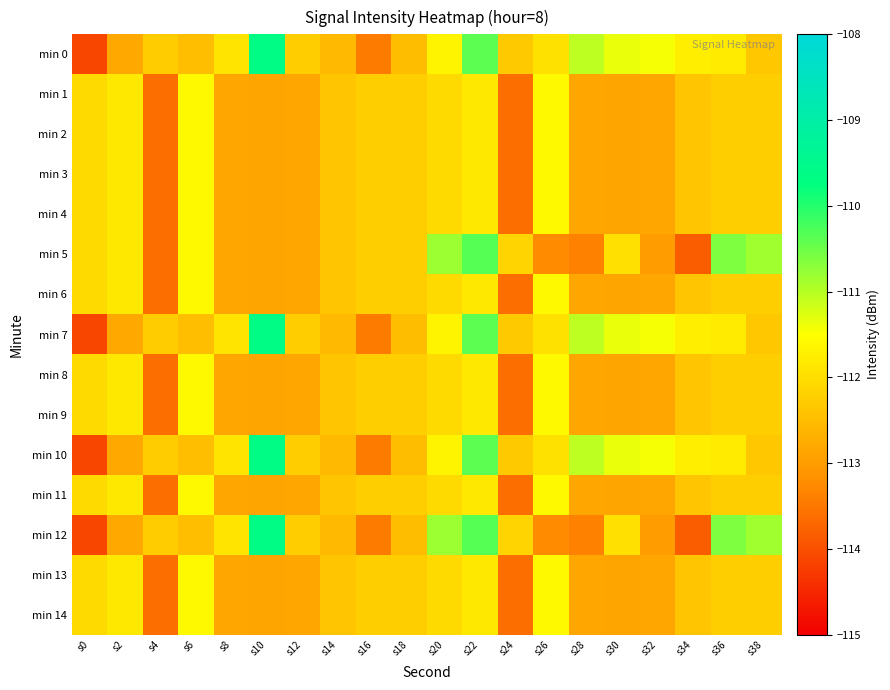

Reading right to left, transcribe all the data shown in this chart.

min 0: s38=-112.3	s36=-111.8	s34=-111.8	s32=-111.4	s30=-111.4	s28=-111.0	s26=-111.9	s24=-112.3	s22=-110.4	s20=-111.7	s18=-112.5	s16=-113.4	s14=-112.6	s12=-112.3	s10=-109.6	s8=-111.9	s6=-112.5	s4=-112.3	s2=-112.8	s0=-114.1
min 1: s38=-112.2	s36=-112.2	s34=-112.4	s32=-112.8	s30=-112.9	s28=-112.9	s26=-111.6	s24=-113.6	s22=-111.8	s20=-112.1	s18=-112.2	s16=-112.2	s14=-112.4	s12=-112.8	s10=-112.9	s8=-112.9	s6=-111.6	s4=-113.6	s2=-111.8	s0=-112.1
min 2: s38=-112.2	s36=-112.2	s34=-112.4	s32=-112.8	s30=-112.9	s28=-112.9	s26=-111.6	s24=-113.6	s22=-111.8	s20=-112.1	s18=-112.2	s16=-112.2	s14=-112.4	s12=-112.8	s10=-112.9	s8=-112.9	s6=-111.6	s4=-113.6	s2=-111.8	s0=-112.1
min 3: s38=-112.2	s36=-112.2	s34=-112.4	s32=-112.8	s30=-112.9	s28=-112.9	s26=-111.6	s24=-113.6	s22=-111.8	s20=-112.1	s18=-112.2	s16=-112.2	s14=-112.4	s12=-112.8	s10=-112.9	s8=-112.9	s6=-111.6	s4=-113.6	s2=-111.8	s0=-112.1
min 4: s38=-112.2	s36=-112.2	s34=-112.4	s32=-112.8	s30=-112.9	s28=-112.9	s26=-111.6	s24=-113.6	s22=-111.8	s20=-112.1	s18=-112.2	s16=-112.2	s14=-112.4	s12=-112.8	s10=-112.9	s8=-112.9	s6=-111.6	s4=-113.6	s2=-111.8	s0=-112.1
min 5: s38=-110.8	s36=-110.6	s34=-113.8	s32=-113.0	s30=-112.0	s28=-113.4	s26=-113.3	s24=-112.2	s22=-110.3	s20=-110.8	s18=-112.2	s16=-112.2	s14=-112.4	s12=-112.8	s10=-112.9	s8=-112.9	s6=-111.6	s4=-113.6	s2=-111.8	s0=-112.1
min 6: s38=-112.2	s36=-112.2	s34=-112.4	s32=-112.8	s30=-112.9	s28=-112.9	s26=-111.6	s24=-113.6	s22=-111.8	s20=-112.1	s18=-112.2	s16=-112.2	s14=-112.4	s12=-112.8	s10=-112.9	s8=-112.9	s6=-111.6	s4=-113.6	s2=-111.8	s0=-112.1
min 7: s38=-112.3	s36=-111.8	s34=-111.8	s32=-111.4	s30=-111.4	s28=-111.0	s26=-111.9	s24=-112.3	s22=-110.4	s20=-111.7	s18=-112.5	s16=-113.4	s14=-112.6	s12=-112.3	s10=-109.6	s8=-111.9	s6=-112.5	s4=-112.3	s2=-112.8	s0=-114.1
min 8: s38=-112.2	s36=-112.2	s34=-112.4	s32=-112.8	s30=-112.9	s28=-112.9	s26=-111.6	s24=-113.6	s22=-111.8	s20=-112.1	s18=-112.2	s16=-112.2	s14=-112.4	s12=-112.8	s10=-112.9	s8=-112.9	s6=-111.6	s4=-113.6	s2=-111.8	s0=-112.1
min 9: s38=-112.2	s36=-112.2	s34=-112.4	s32=-112.8	s30=-112.9	s28=-112.9	s26=-111.6	s24=-113.6	s22=-111.8	s20=-112.1	s18=-112.2	s16=-112.2	s14=-112.4	s12=-112.8	s10=-112.9	s8=-112.9	s6=-111.6	s4=-113.6	s2=-111.8	s0=-112.1
min 10: s38=-112.3	s36=-111.8	s34=-111.8	s32=-111.4	s30=-111.4	s28=-111.0	s26=-111.9	s24=-112.3	s22=-110.4	s20=-111.7	s18=-112.5	s16=-113.4	s14=-112.6	s12=-112.3	s10=-109.6	s8=-111.9	s6=-112.5	s4=-112.3	s2=-112.8	s0=-114.1
min 11: s38=-112.2	s36=-112.2	s34=-112.4	s32=-112.8	s30=-112.9	s28=-112.9	s26=-111.6	s24=-113.6	s22=-111.8	s20=-112.1	s18=-112.2	s16=-112.2	s14=-112.4	s12=-112.8	s10=-112.9	s8=-112.9	s6=-111.6	s4=-113.6	s2=-111.8	s0=-112.1
min 12: s38=-110.8	s36=-110.6	s34=-113.8	s32=-113.0	s30=-112.0	s28=-113.4	s26=-113.3	s24=-112.2	s22=-110.3	s20=-110.8	s18=-112.5	s16=-113.4	s14=-112.6	s12=-112.3	s10=-109.6	s8=-111.9	s6=-112.5	s4=-112.3	s2=-112.8	s0=-114.1
min 13: s38=-112.2	s36=-112.2	s34=-112.4	s32=-112.8	s30=-112.9	s28=-112.9	s26=-111.6	s24=-113.6	s22=-111.8	s20=-112.1	s18=-112.2	s16=-112.2	s14=-112.4	s12=-112.8	s10=-112.9	s8=-112.9	s6=-111.6	s4=-113.6	s2=-111.8	s0=-112.1
min 14: s38=-112.2	s36=-112.2	s34=-112.4	s32=-112.8	s30=-112.9	s28=-112.9	s26=-111.6	s24=-113.6	s22=-111.8	s20=-112.1	s18=-112.2	s16=-112.2	s14=-112.4	s12=-112.8	s10=-112.9	s8=-112.9	s6=-111.6	s4=-113.6	s2=-111.8	s0=-112.1